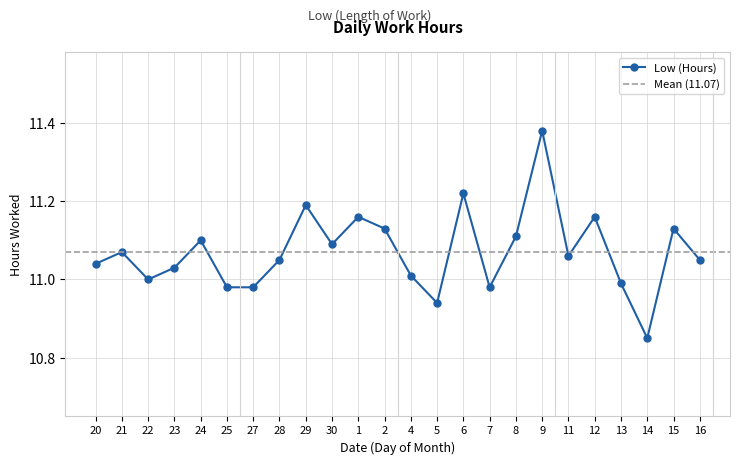

How many points are higher than both their immediate neighbors (excluding endpoints)?

8